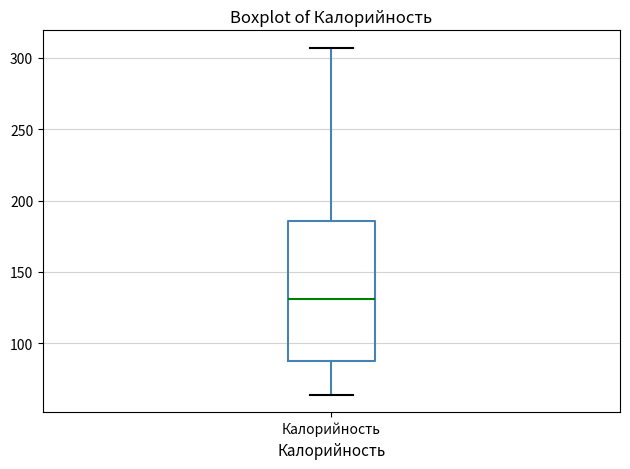

Transcribe this box plot: give where the median line is, the range the box spans, and where the two whiskers end, as read against the y-axis. The values are not printed on the chart, so give them approximately, as read against the axis.

median 130, box 90 to 185, whiskers 65 to 305